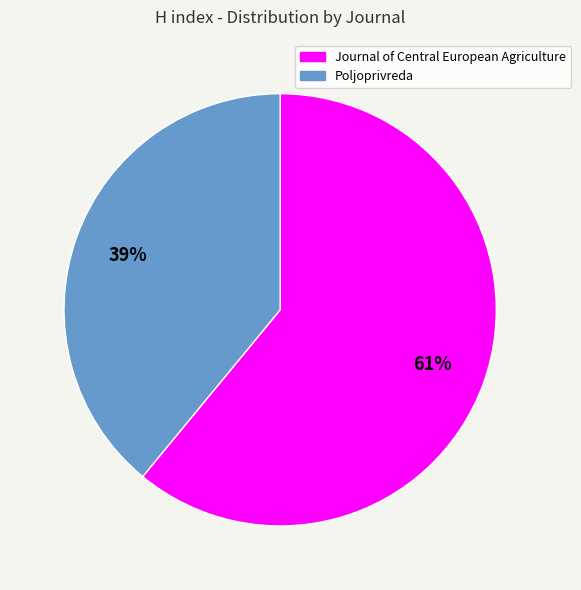

Rank the categories by value from highest to lowest.

Journal of Central European Agriculture, Poljoprivreda